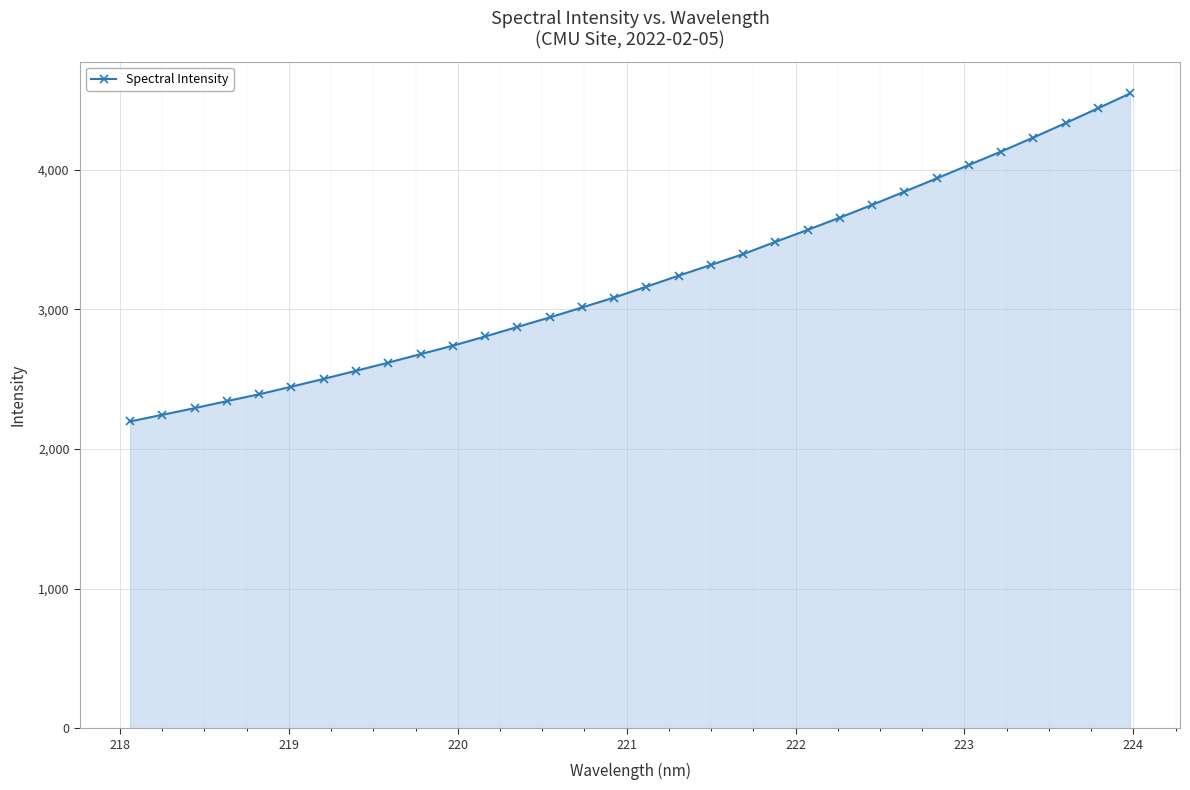

What is the sum of all values?

102828.4